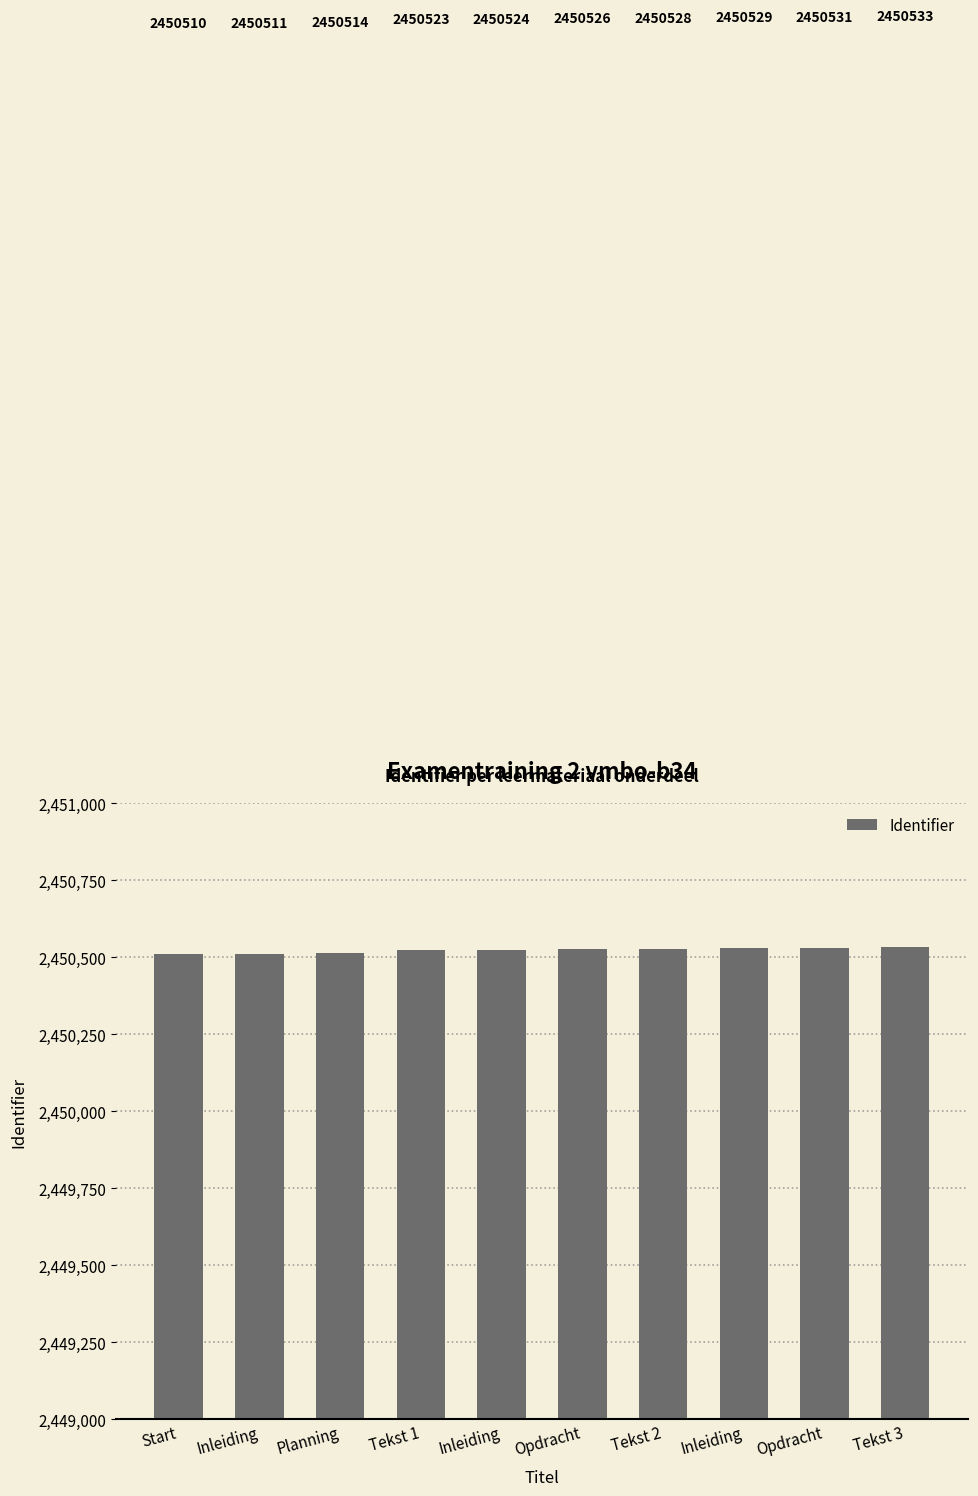

How many distinct data groups are displayed?

1